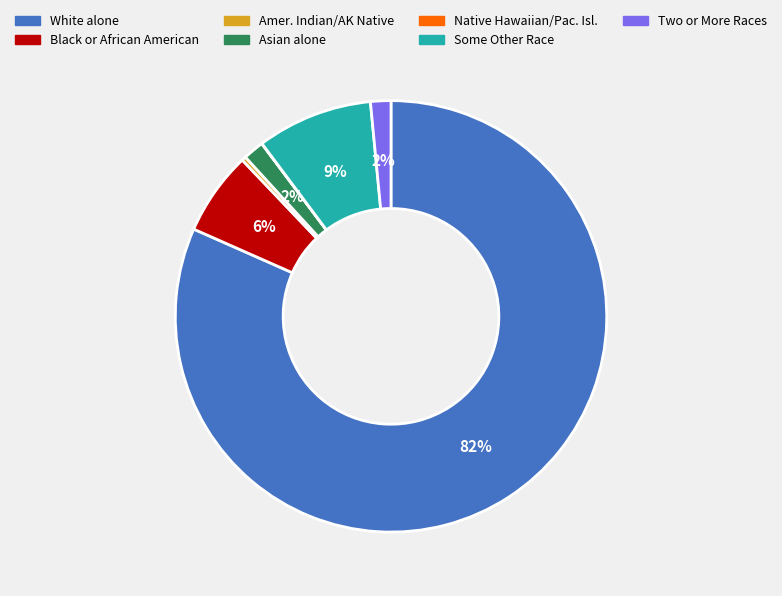

The Some Other Race slice represents 1% of the pie. True or false?

False